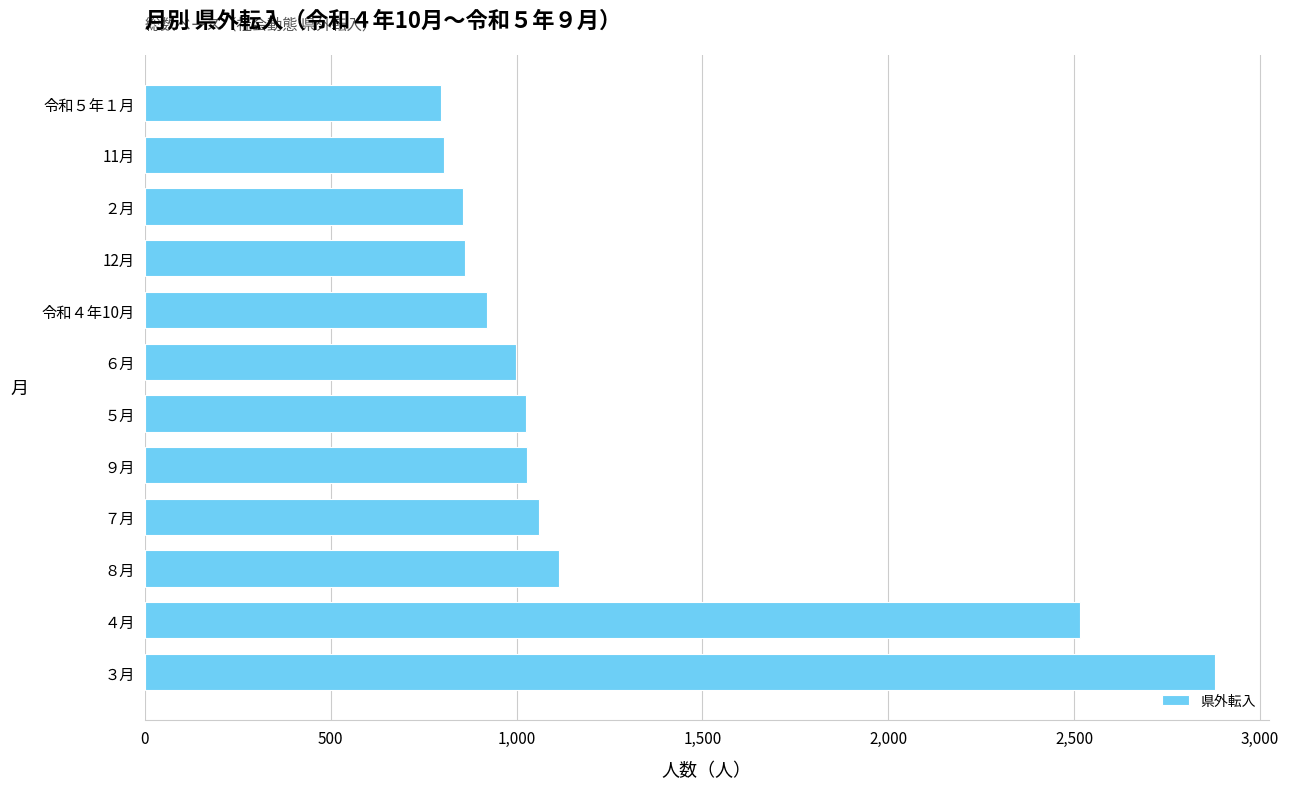

What is the difference between the second highest and minimum values?

1718